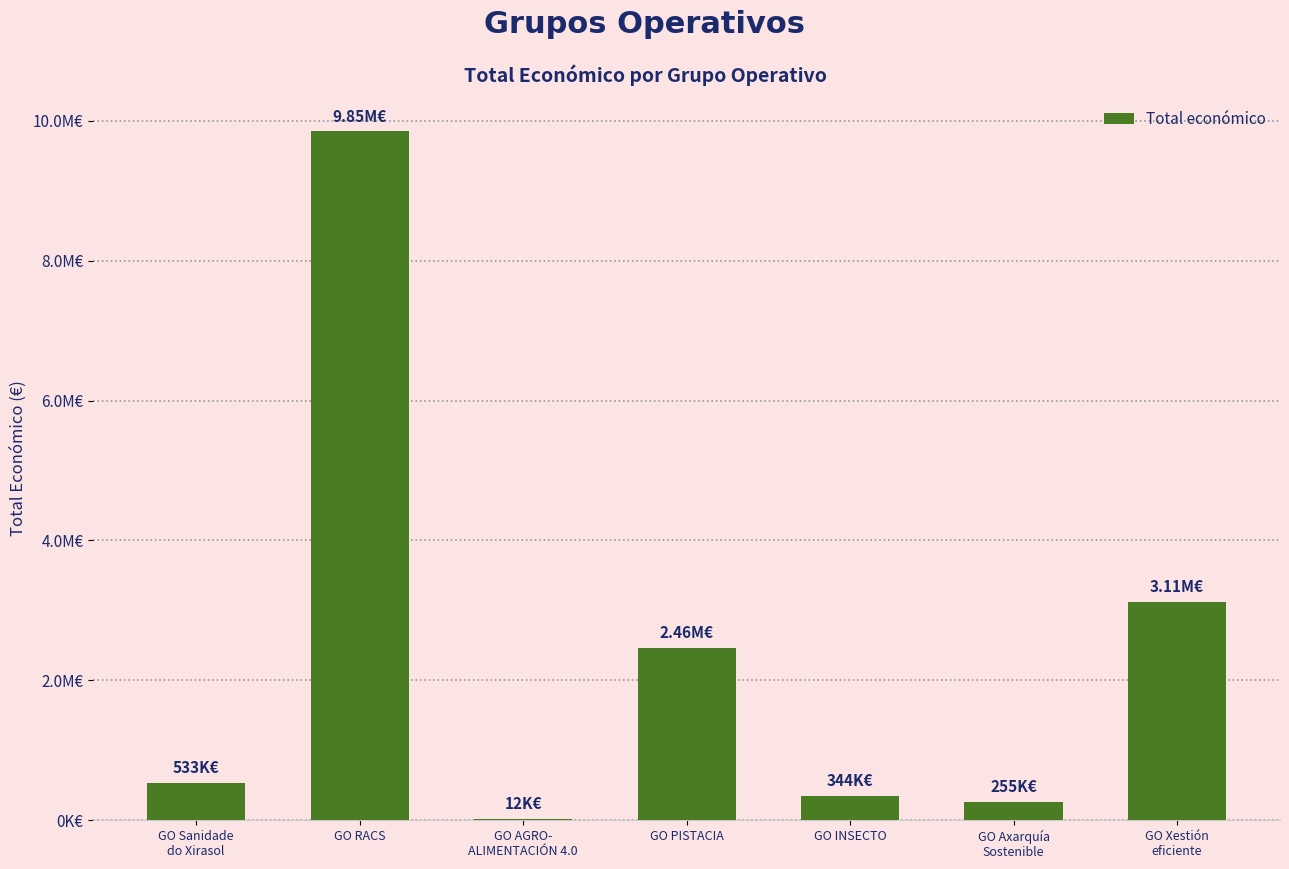

Approximately how many times larger is the value at GO PISTACIA compared to GO AGRO-
ALIMENTACIÓN 4.0?

205.4